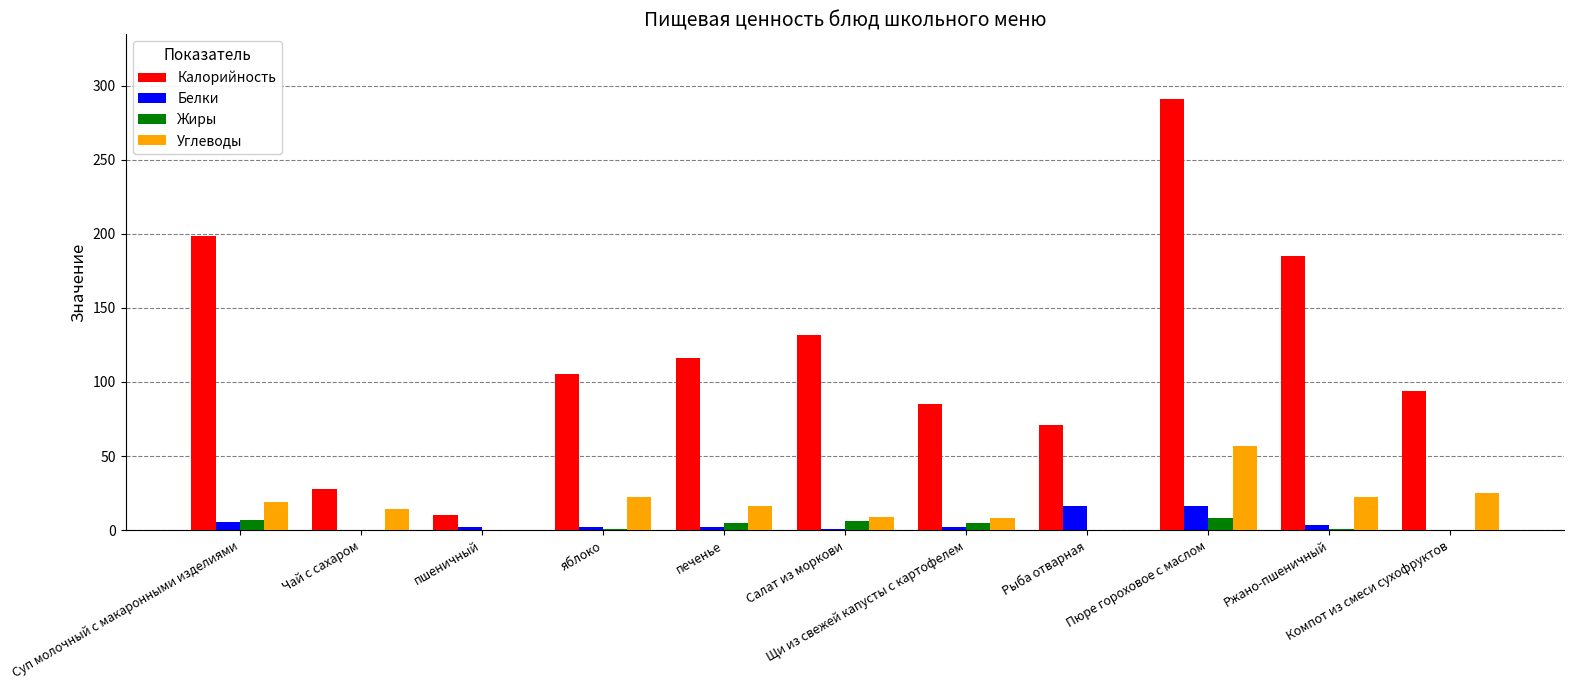

The value of Калорийность at пшеничный is 10.0. True or false?

True